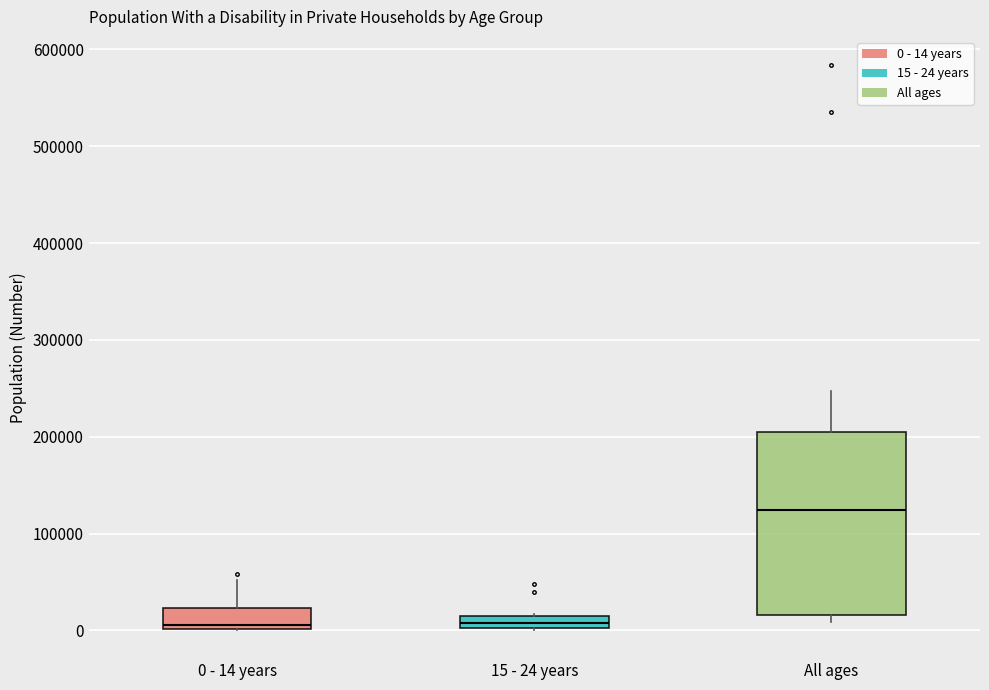

Which box's median line is the highest?

All ages